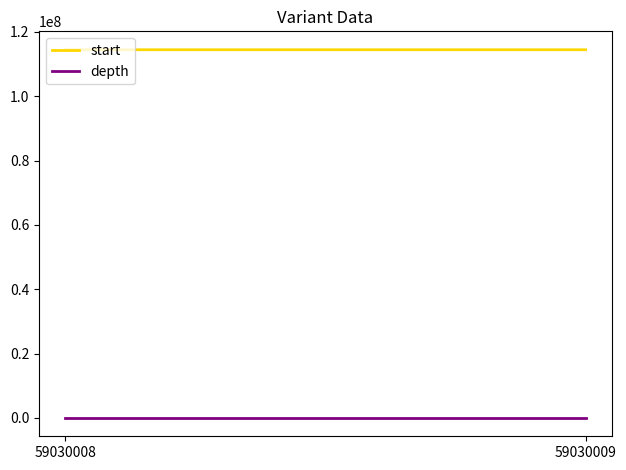

What is the difference between the highest and lowest values at 59030008?

114441071